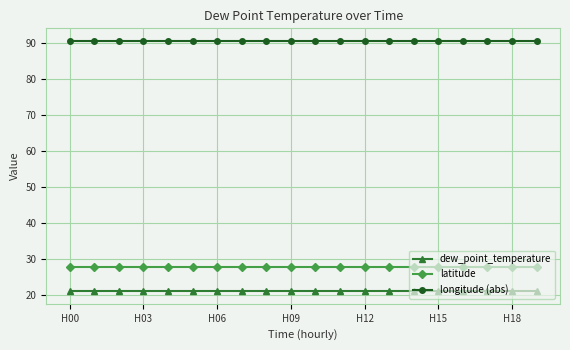

What is the value of the dew_point_temperature point at the 19th from the left?

21.0